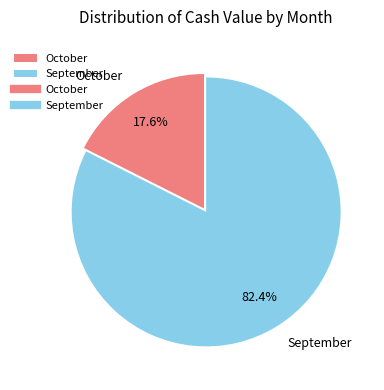

Between September and October, which is larger?

September